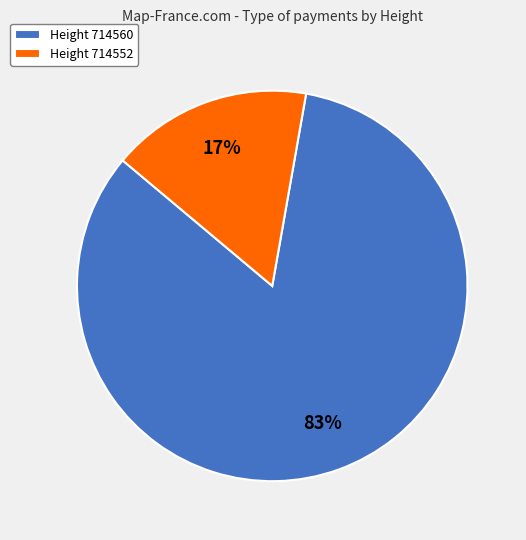

Do Height 714552 and Height 714560 together represent more than half of the pie?

Yes